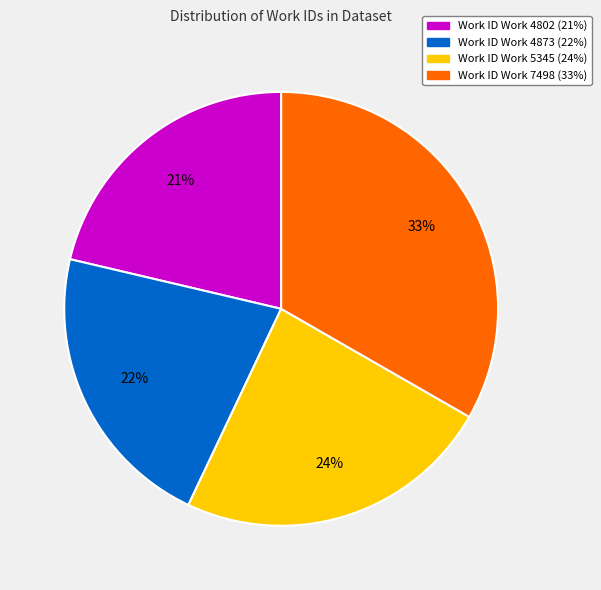

How many segments does this pie chart have?

4